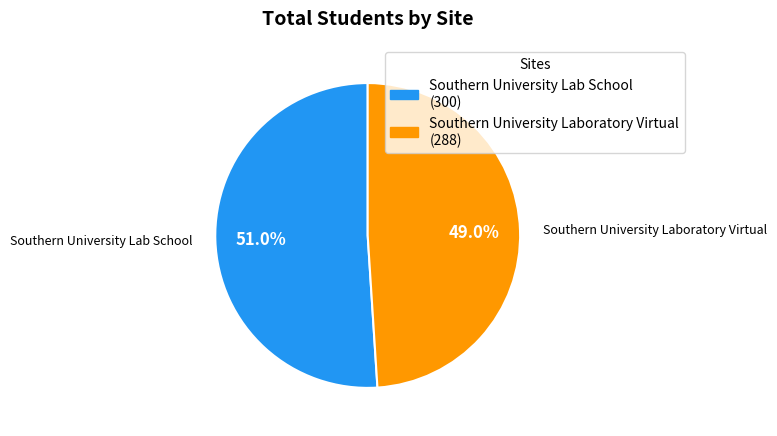

Which slice represents more than half of the pie?

Southern University Lab School (300)